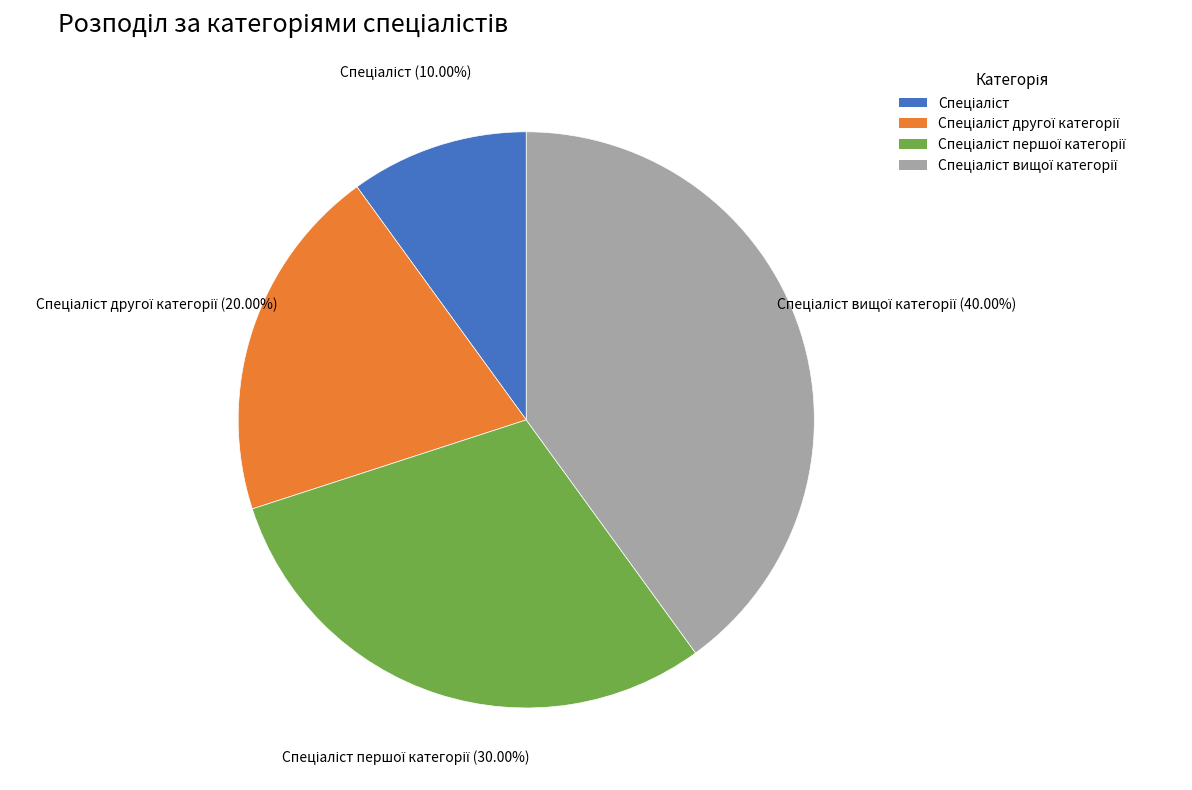

Is there a majority slice in this chart?

No